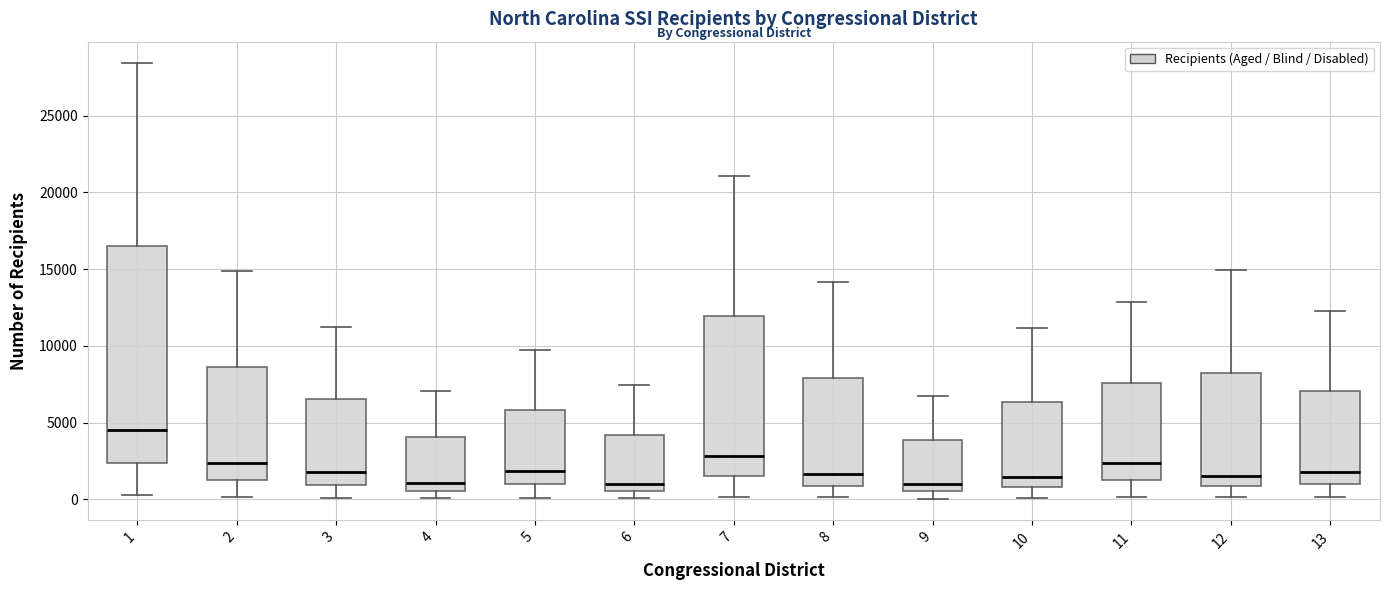

Reading left to right, transcribe this box plot: for each box, give where its median line is, the range the box spans, and where its two whiskers end, as read against the y-axis. The values are not printed on the chart, so give them approximately, as read against the axis.

1: median 4500, box 2500 to 16500, whiskers 500 to 28500
2: median 2500, box 1500 to 8500, whiskers 0 to 15000
3: median 2000, box 1000 to 6500, whiskers 0 to 11000
4: median 1000, box 500 to 4000, whiskers 0 to 7000
5: median 2000, box 1000 to 6000, whiskers 0 to 10000
6: median 1000, box 500 to 4000, whiskers 0 to 7500
7: median 3000, box 1500 to 12000, whiskers 0 to 21000
8: median 1500, box 1000 to 8000, whiskers 0 to 14000
9: median 1000, box 500 to 4000, whiskers 0 to 6500
10: median 1500, box 1000 to 6500, whiskers 0 to 11000
11: median 2500, box 1500 to 7500, whiskers 0 to 13000
12: median 1500, box 1000 to 8000, whiskers 0 to 15000
13: median 2000, box 1000 to 7000, whiskers 0 to 12500